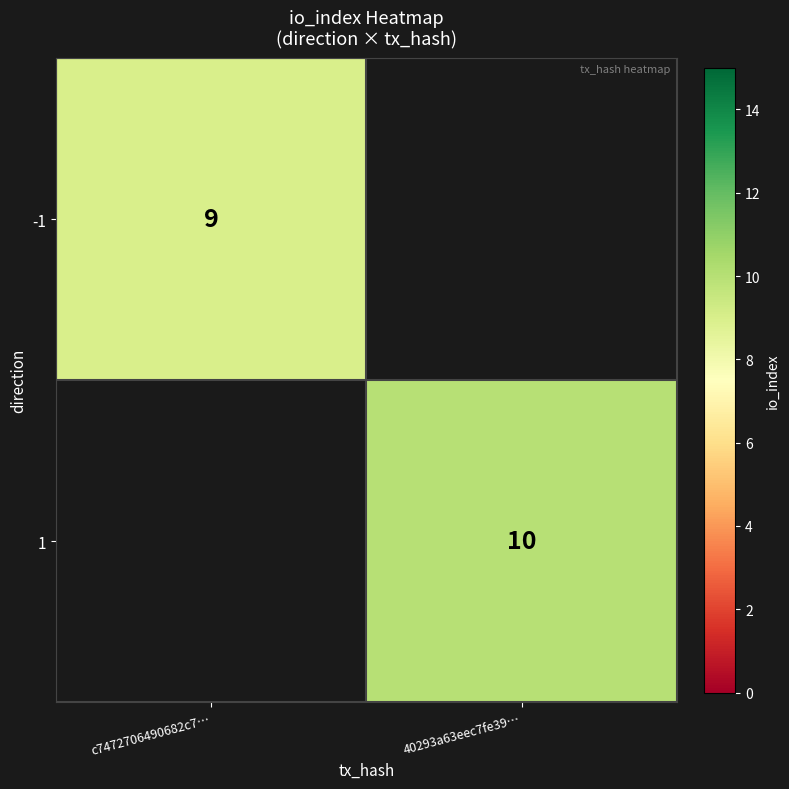

The -1 series shows 9 at c7472706490682c7…. True or false?

True